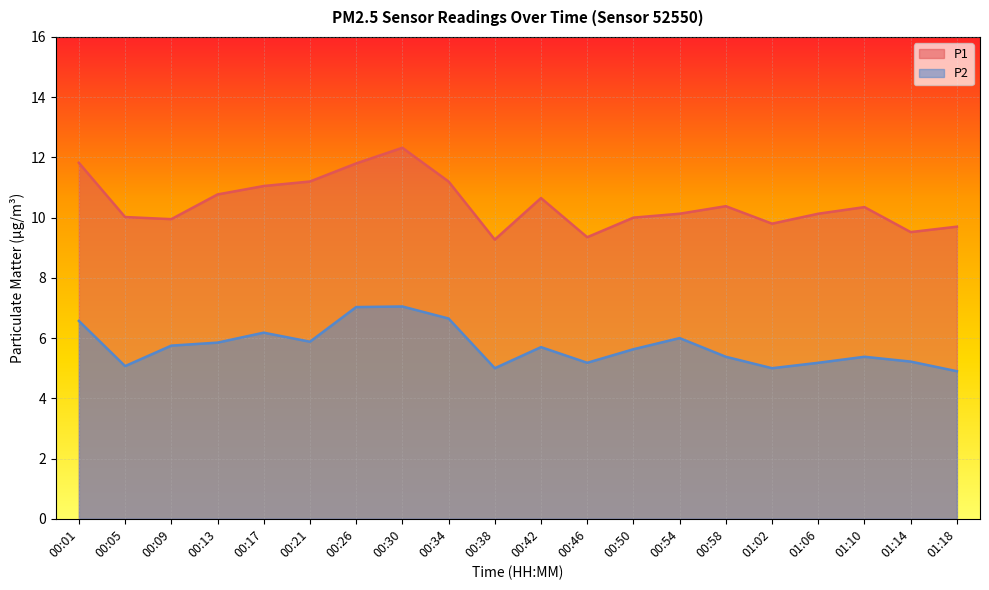

True or false: P2 and P1 cross at least once.

False